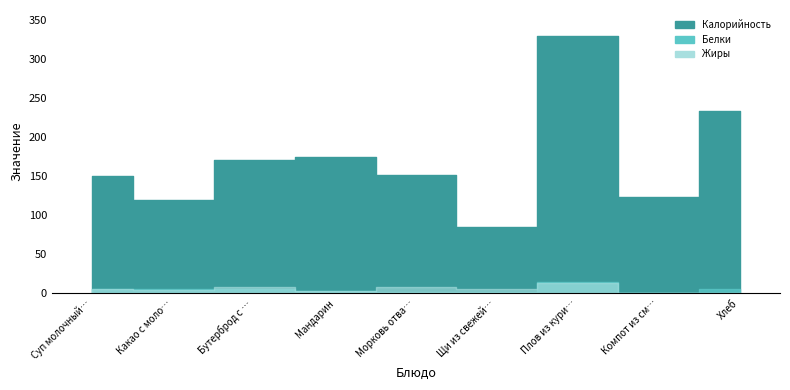

Reading left to right, extract all data points from this chart.

Калорийность: Суп молочный с рисом=150	Какао с молоком=119	Бутерброд с маслом=171	Мандарин=175	Морковь отварная=152	Щи из свежей капусты=85	Плов из курицы=330	Компот из смеси=124	Хлеб=234
Белки: Суп молочный с рисом=5	Какао с молоком=5	Бутерброд с маслом=5	Мандарин=3	Морковь отварная=2	Щи из свежей капусты=2	Плов из курицы=15	Компот из смеси=1	Хлеб=6
Жиры: Суп молочный с рисом=6	Какао с молоком=4	Бутерброд с маслом=8	Мандарин=3	Морковь отварная=8	Щи из свежей капусты=5	Плов из курицы=13	Компот из смеси=0	Хлеб=1